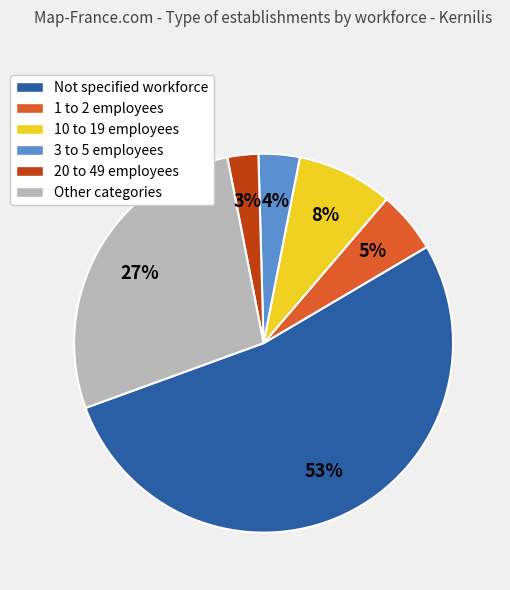

Which has a higher value, 20 to 49 employees or Other categories?

Other categories